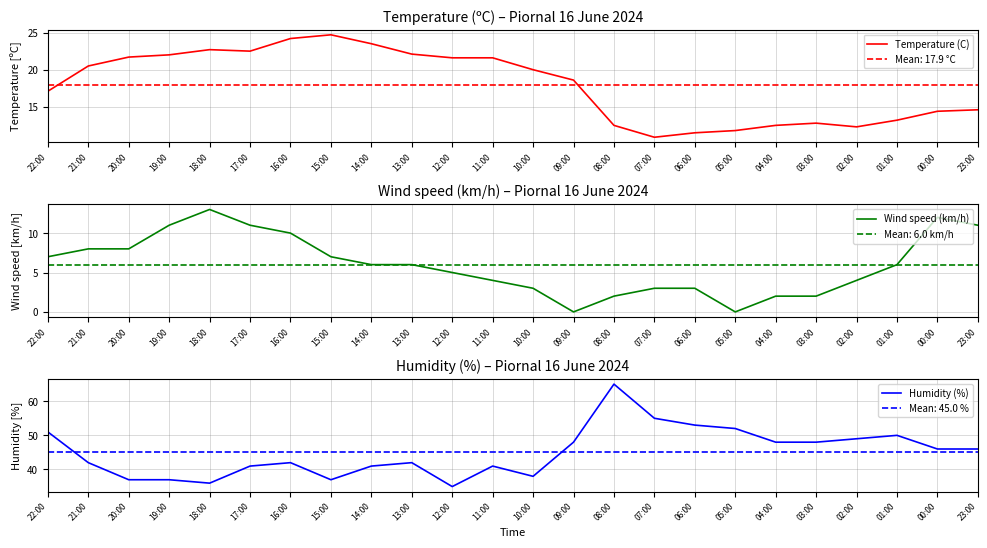

What is the spread (max minus min) of values at 08:00?

63.0